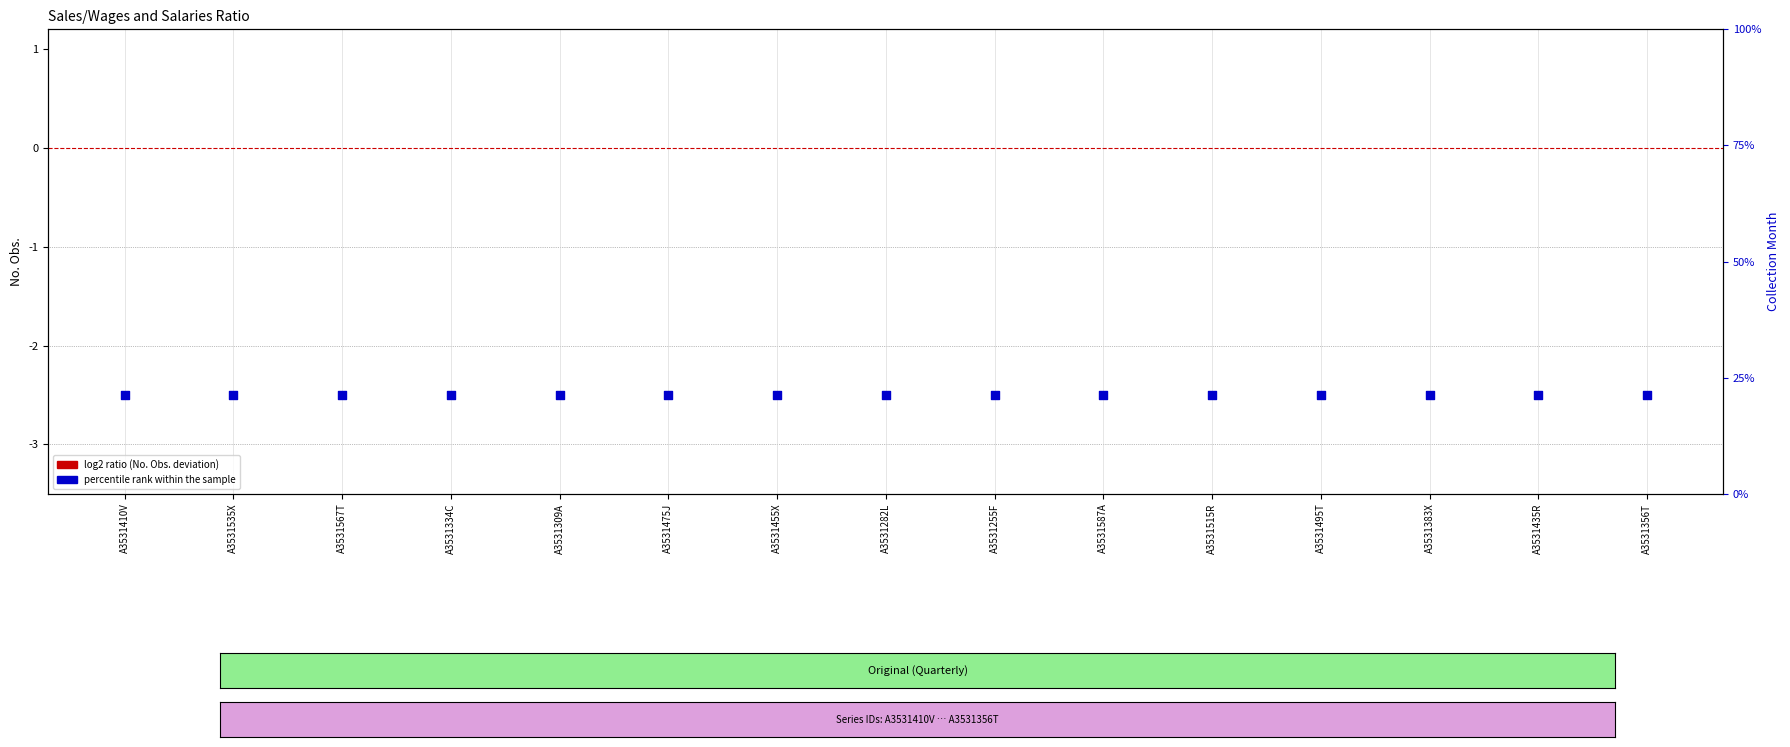

Which series contains the lowest Y value?

percentile rank within the sample